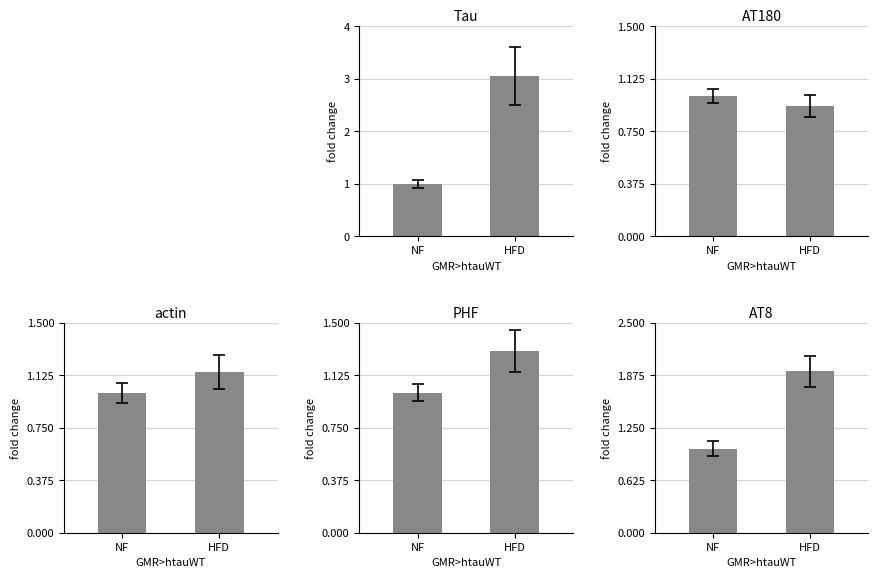

Read the AT180 value at HFD.

0.9